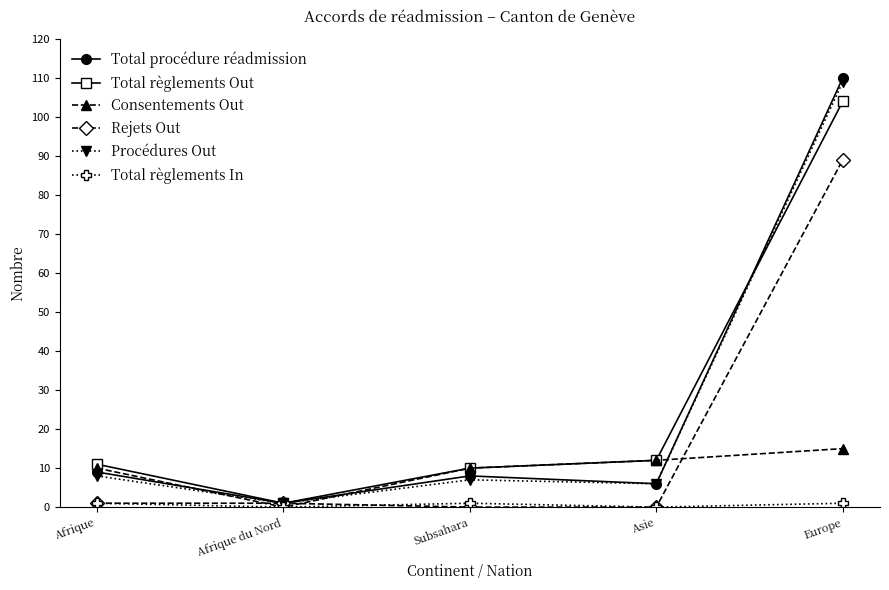

What is the label of the 2nd point from the right?

Asie